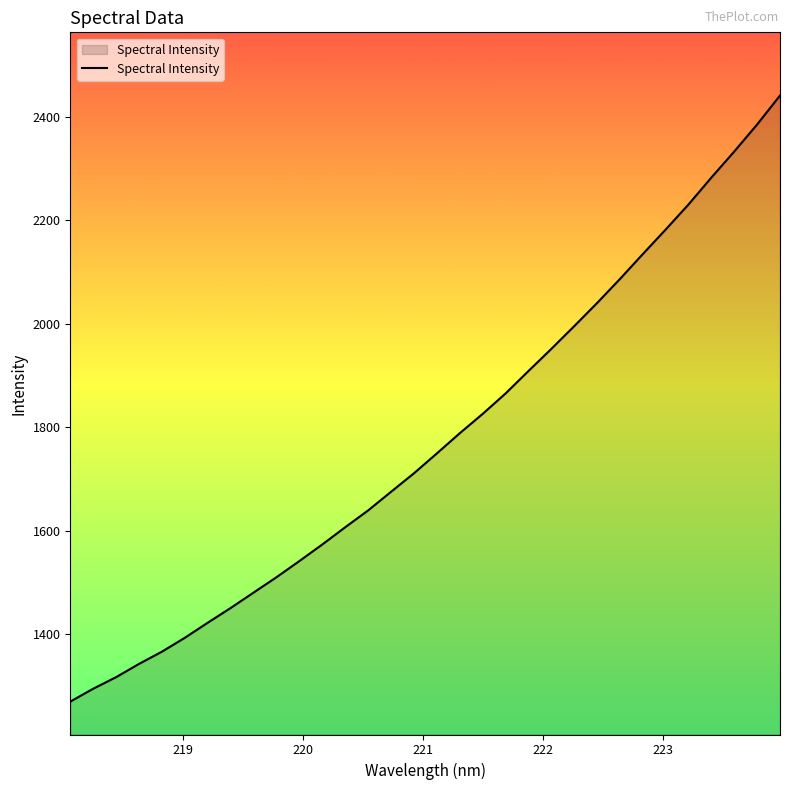

What is the difference between the maximum and minimum values?

1170.7